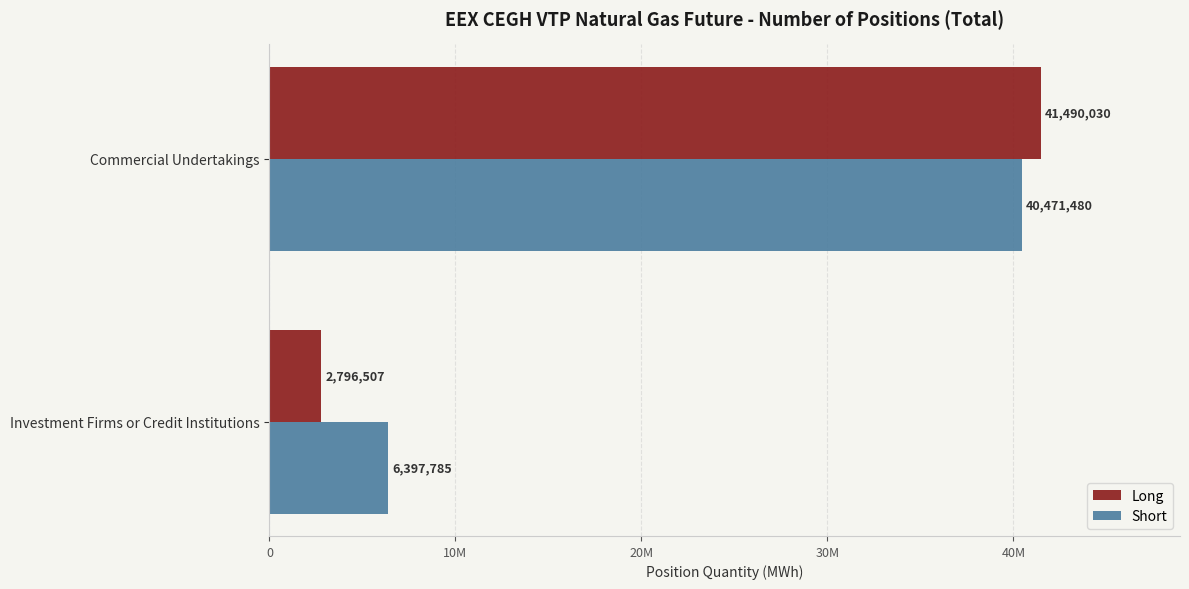

How many Short values are between 6397785 and 40471480?

2